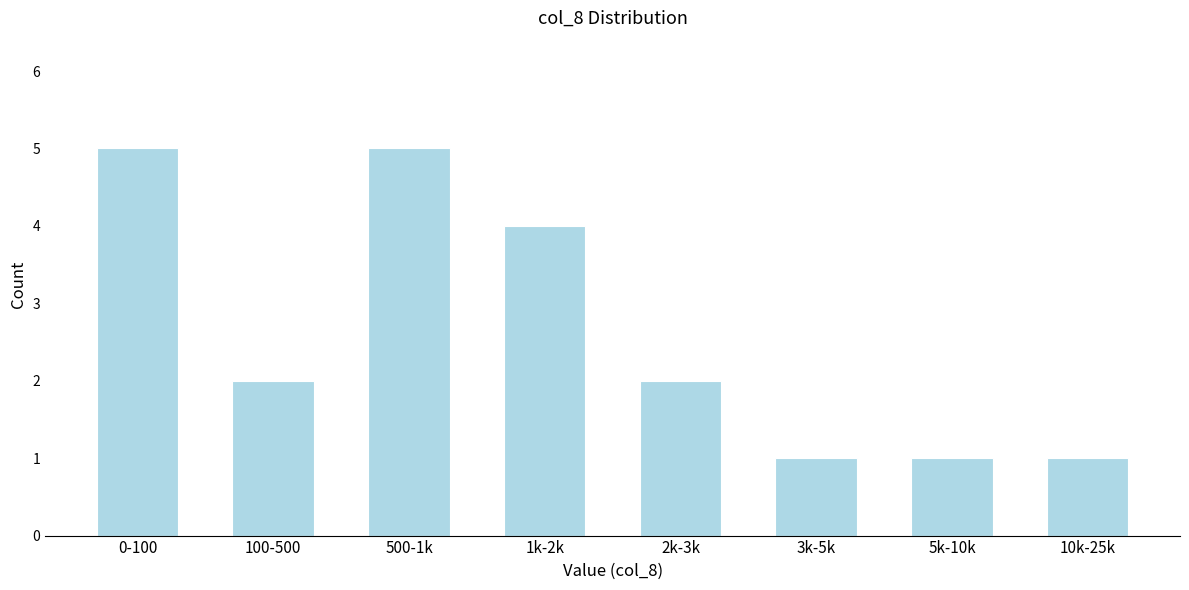

Reading left to right, what are all the values shown in this chart?

0-100=5	100-500=2	500-1k=5	1k-2k=4	2k-3k=2	3k-5k=1	5k-10k=1	10k-25k=1